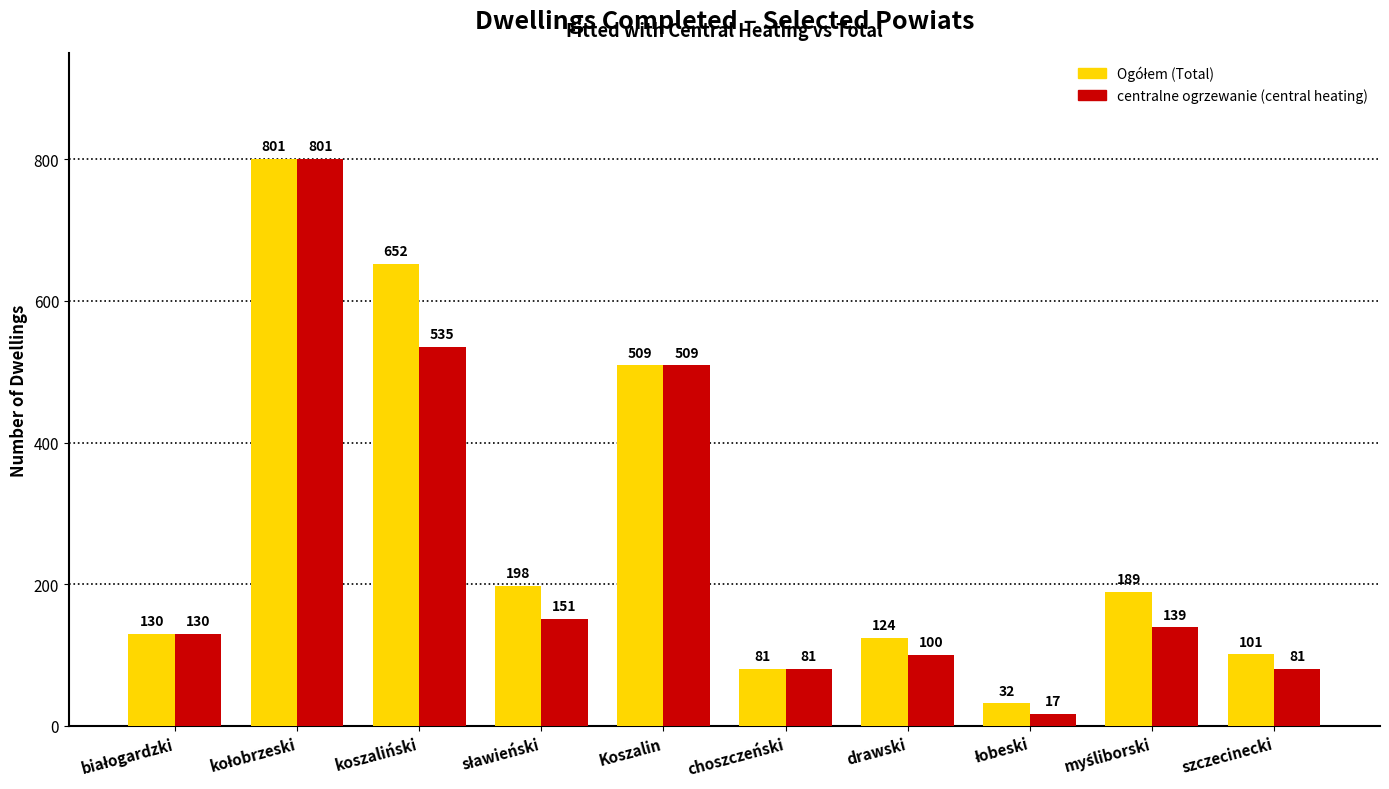

What value does the centralne ogrzewanie (central heating) series have at Koszalin, to the nearest 50?

500